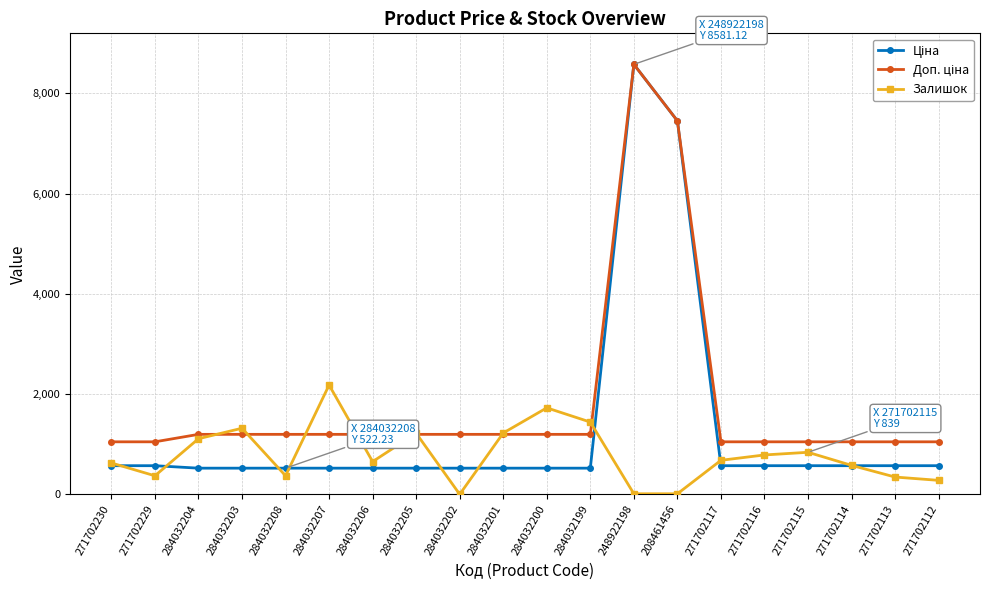

Which label corresponds to the largest value in the chart?

248922198